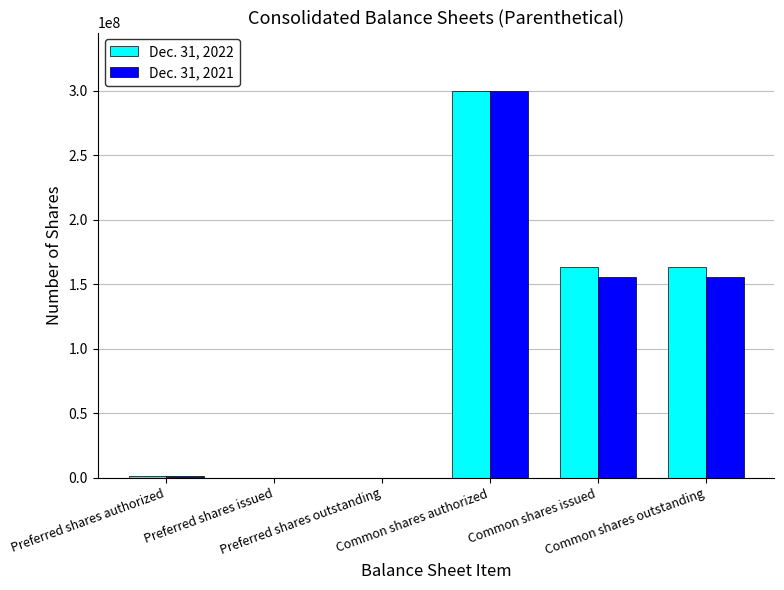

What are all the series names shown in the legend?

Dec. 31, 2022, Dec. 31, 2021